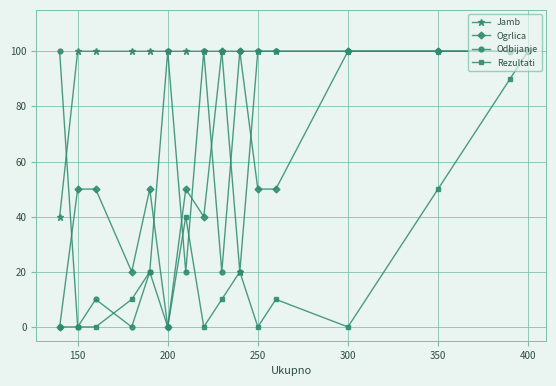

The value of Odbijanje at 150 is -35. True or false?

False